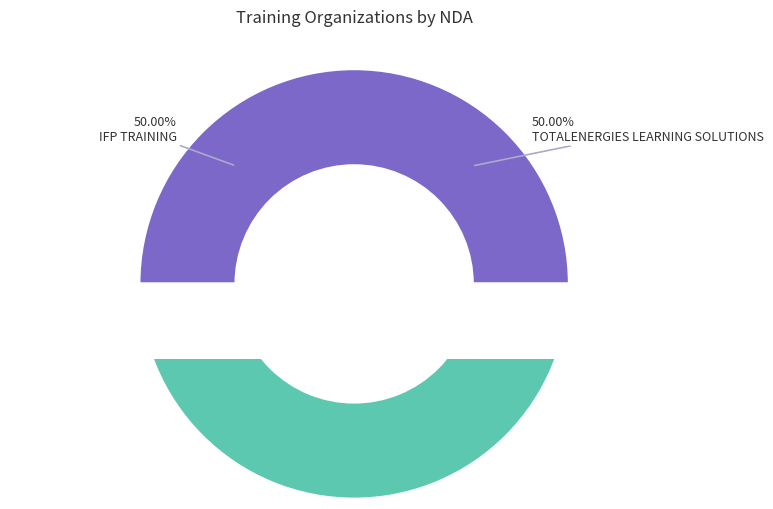

How many slices are in this pie chart?

2